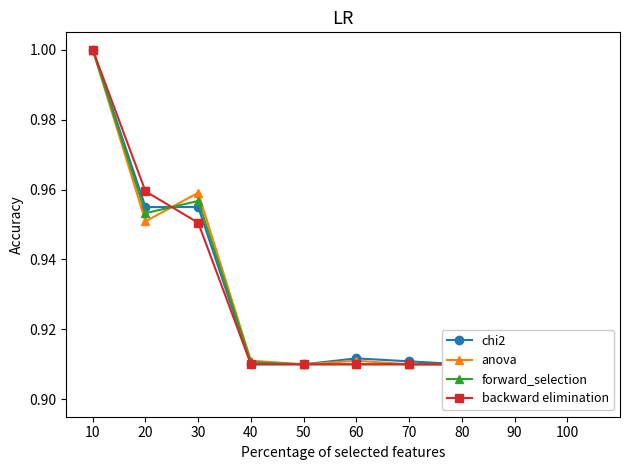

Between 40 and 70, which series saw the biggest shift?

anova